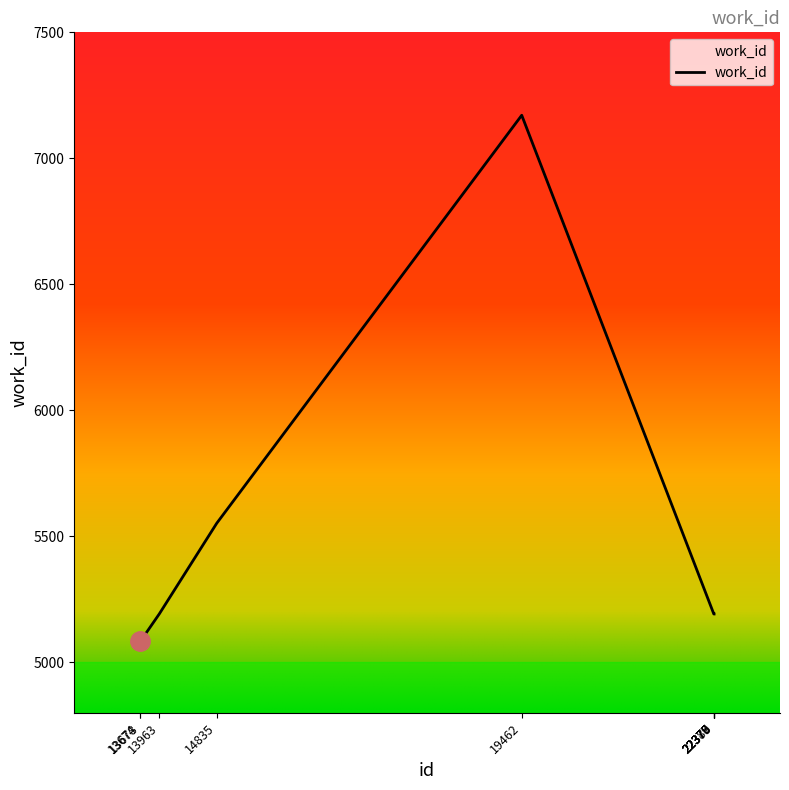

What is the sum of all values?

54043